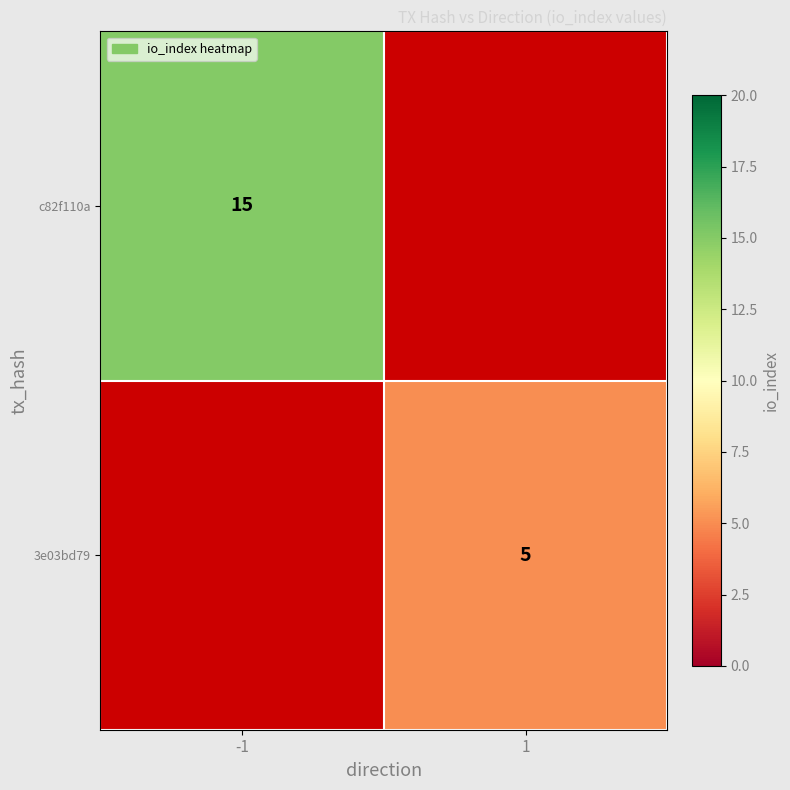

Is it true that 3e03bd79 equals 5 at 1?

True